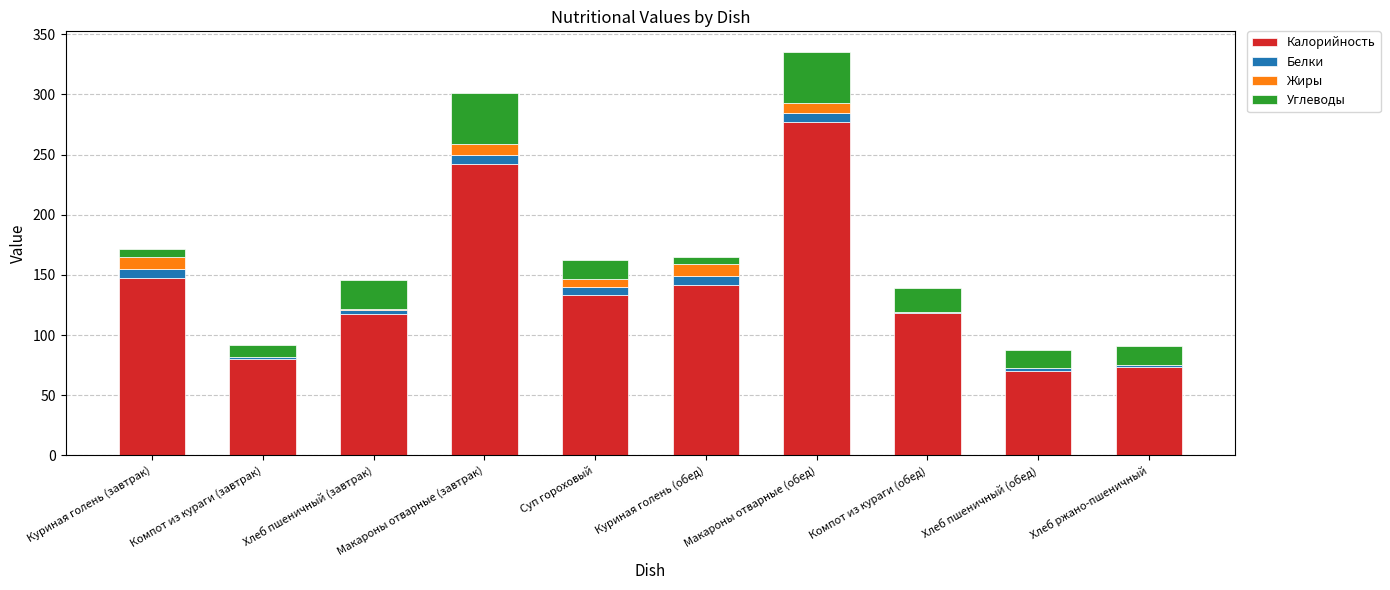

What is the highest value of the Калорийность series?

277.0